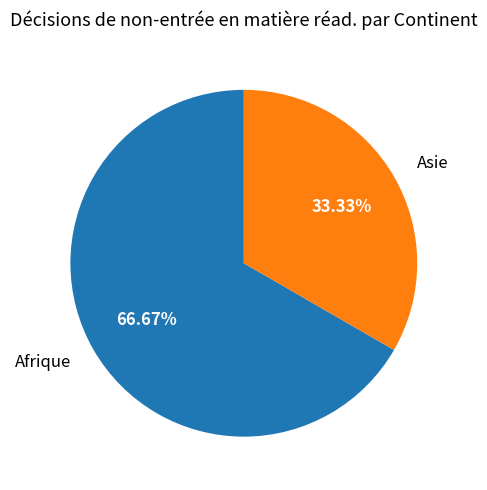

Is it true that Afrique is 54% of the pie?

False